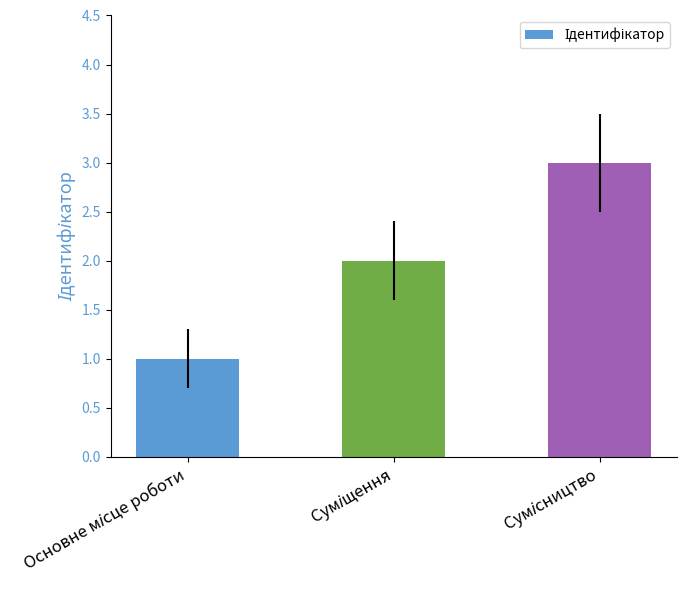

Reading right to left, transcribe all the data shown in this chart.

3	2	1